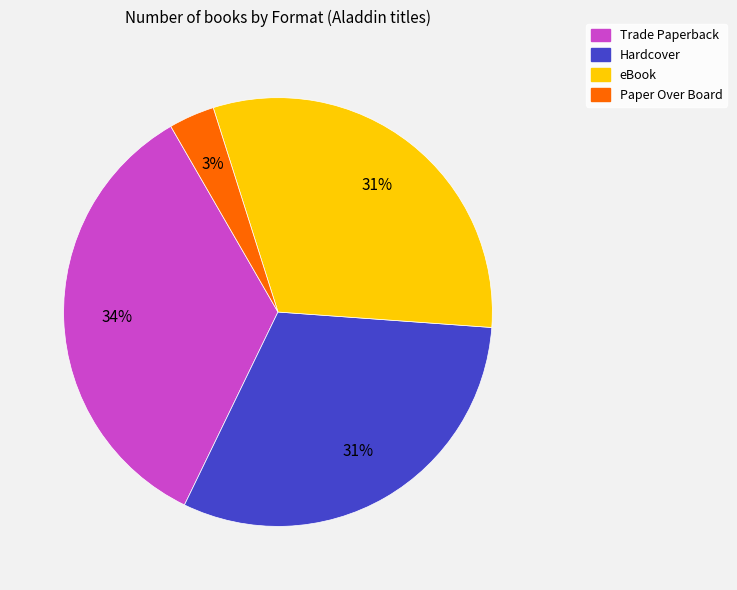

To the nearest percent, what is the average slice percentage?

25%